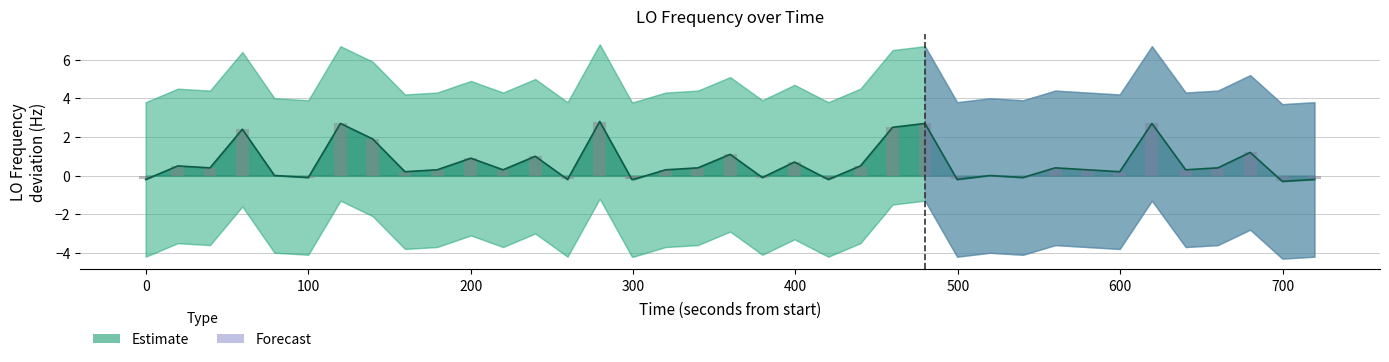

How many values in the LO_Freq_upper series exceed 0?

25